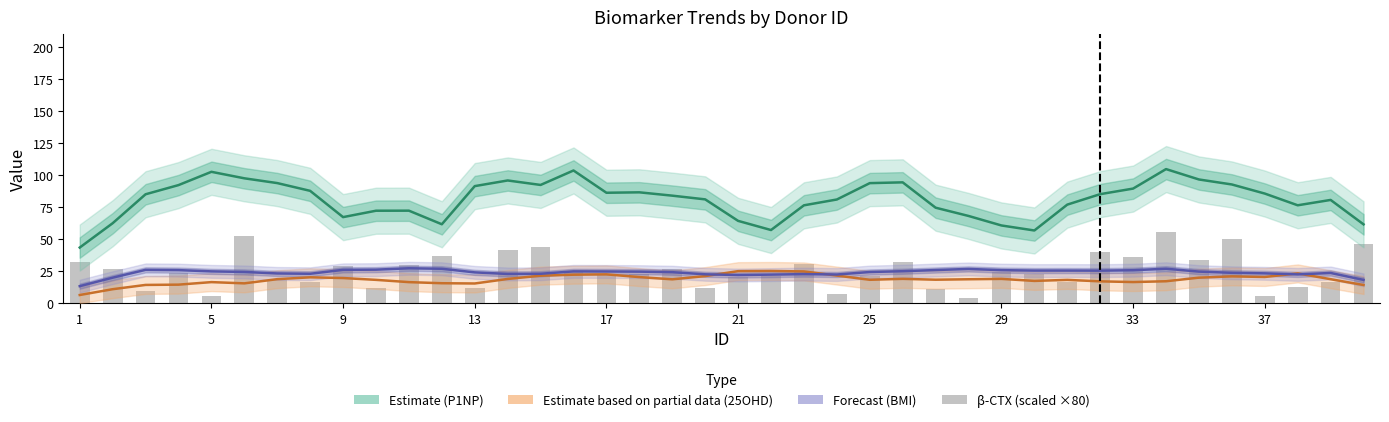

Reading left to right, what are all the values shown in this chart?

P1NP (Estimate): 43.4	62.4	85.0	92.1	102.5	97.4	93.7	87.6	67.1	72.1	72.2	61.6	91.3	95.8	92.3	103.6	86.2	86.5	83.9	81.0	64.2	57.0	76.3	80.9	93.7	94.3	74.5	68.0	60.6	56.7	76.9	85.1	89.4	104.6	96.5	92.6	85.5	76.4	80.6	61.5
25OHD (Partial): 6.3	10.8	14.2	14.4	16.4	15.4	18.7	20.1	19.6	18.1	16.4	15.5	15.3	18.8	21.4	22.2	22.4	20.3	18.5	21.1	24.9	25.1	24.7	21.5	18.2	18.9	18.2	18.6	18.9	17.3	18.1	17.0	16.4	17.0	19.8	20.9	20.4	23.2	18.7	14.1
BMI (Forecast): 13.2	19.8	25.9	25.7	24.8	24.3	23.1	22.9	26.0	26.1	27.2	26.8	24.0	22.7	22.9	24.8	24.7	24.6	24.1	22.5	21.9	22.2	22.6	22.3	24.3	24.9	25.8	26.7	25.7	25.4	25.4	25.3	25.7	26.8	24.6	23.7	23.2	22.4	23.5	18.1
β-CTX (scaled): 32.3	26.8	9.2	23.4	5.4	52.4	18.2	16.6	28.7	12.0	29.5	36.7	11.4	41.7	44.2	24.2	22.7	23.0	26.6	12.1	20.5	21.4	30.8	7.4	21.0	31.8	11.4	3.7	24.6	22.7	16.1	39.8	35.9	55.5	33.7	50.1	5.2	12.4	16.2	46.0